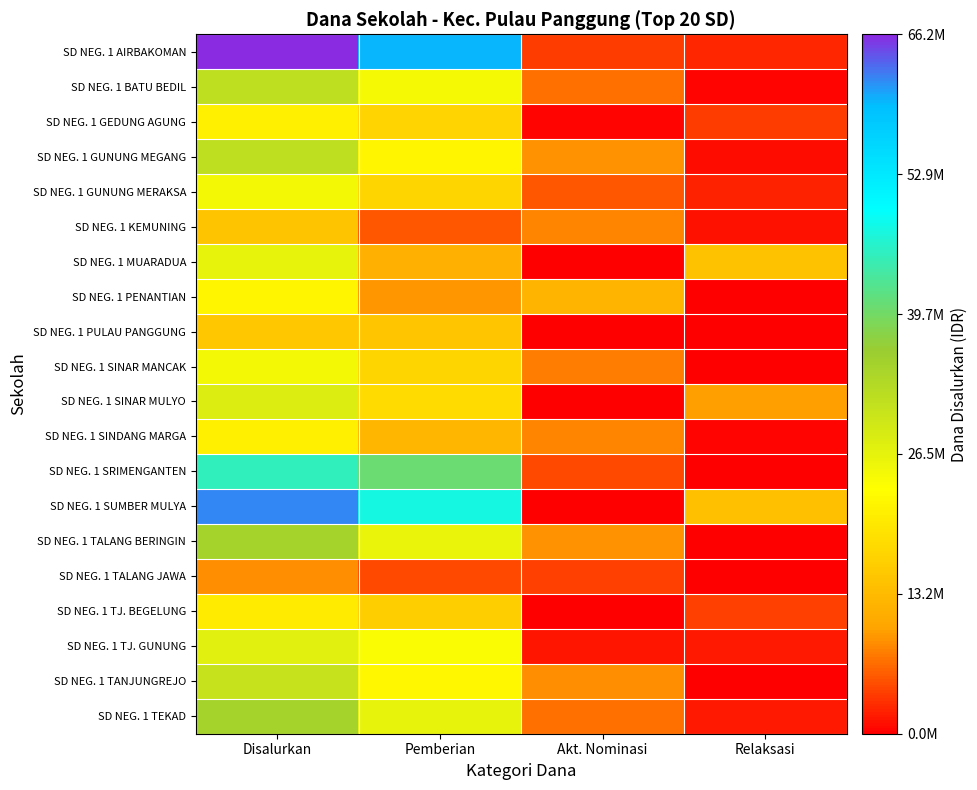

Reading left to right, extract all data points from this chart.

SD NEG. 1 AIRBAKOMAN: Disalurkan=66150000	Pemberian=59850000	Akt. Nominasi=3825000	Relaksasi=2475000
SD NEG. 1 BATU BEDIL: Disalurkan=31725000	Pemberian=24525000	Akt. Nominasi=6750000	Relaksasi=450000
SD NEG. 1 GEDUNG AGUNG: Disalurkan=21150000	Pemberian=16875000	Akt. Nominasi=450000	Relaksasi=3825000
SD NEG. 1 GUNUNG MEGANG: Disalurkan=31725000	Pemberian=21825000	Akt. Nominasi=9000000	Relaksasi=900000
SD NEG. 1 GUNUNG MERAKSA: Disalurkan=24750000	Pemberian=17100000	Akt. Nominasi=5400000	Relaksasi=2250000
SD NEG. 1 KEMUNING: Disalurkan=14625000	Pemberian=5400000	Akt. Nominasi=8100000	Relaksasi=1125000
SD NEG. 1 MUARADUA: Disalurkan=26100000	Pemberian=11700000	Akt. Nominasi=0	Relaksasi=14400000
SD NEG. 1 PENANTIAN: Disalurkan=21825000	Pemberian=9225000	Akt. Nominasi=12375000	Relaksasi=225000
SD NEG. 1 PULAU PANGGUNG: Disalurkan=15075000	Pemberian=14850000	Akt. Nominasi=0	Relaksasi=225000
SD NEG. 1 SINAR MANCAK: Disalurkan=24750000	Pemberian=17100000	Akt. Nominasi=7650000	Relaksasi=0
SD NEG. 1 SINAR MULYO: Disalurkan=27675000	Pemberian=18000000	Akt. Nominasi=0	Relaksasi=9675000
SD NEG. 1 SINDANG MARGA: Disalurkan=21150000	Pemberian=12600000	Akt. Nominasi=8100000	Relaksasi=450000
SD NEG. 1 SRIMENGANTEN: Disalurkan=45225000	Pemberian=40500000	Akt. Nominasi=4500000	Relaksasi=225000
SD NEG. 1 SUMBER MULYA: Disalurkan=61875000	Pemberian=47700000	Akt. Nominasi=0	Relaksasi=14175000
SD NEG. 1 TALANG BERINGIN: Disalurkan=34875000	Pemberian=25875000	Akt. Nominasi=9000000	Relaksasi=0
SD NEG. 1 TALANG JAWA: Disalurkan=8550000	Pemberian=4500000	Akt. Nominasi=4050000	Relaksasi=0
SD NEG. 1 TJ. BEGELUNG: Disalurkan=20250000	Pemberian=16200000	Akt. Nominasi=0	Relaksasi=4050000
SD NEG. 1 TJ. GUNUNG: Disalurkan=27000000	Pemberian=23850000	Akt. Nominasi=1350000	Relaksasi=1800000
SD NEG. 1 TANJUNGREJO: Disalurkan=30600000	Pemberian=22050000	Akt. Nominasi=8550000	Relaksasi=0
SD NEG. 1 TEKAD: Disalurkan=34650000	Pemberian=26325000	Akt. Nominasi=6750000	Relaksasi=1575000